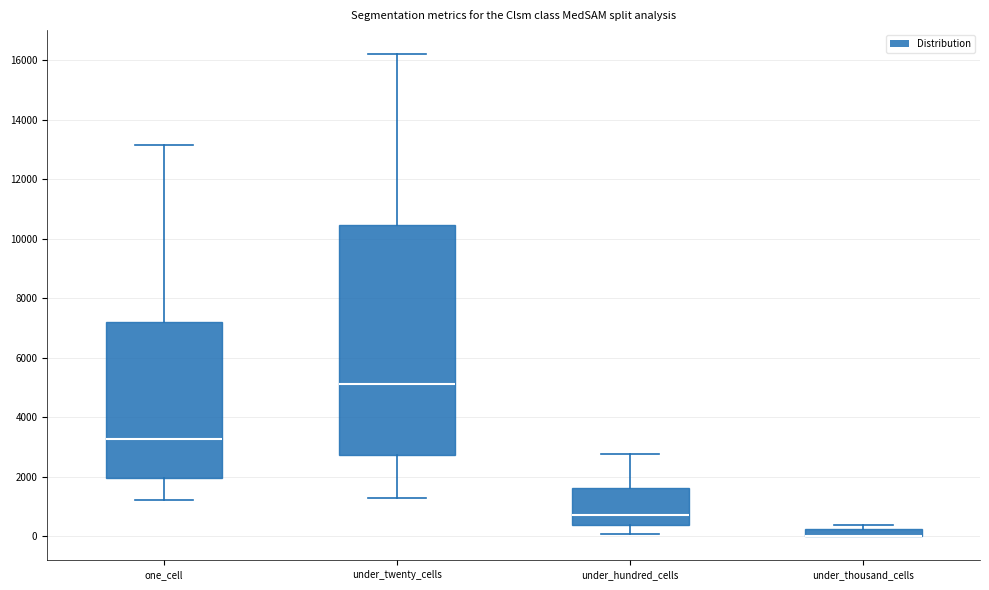

Which box is the tallest, from its lower edge to its upper edge?

under_twenty_cells